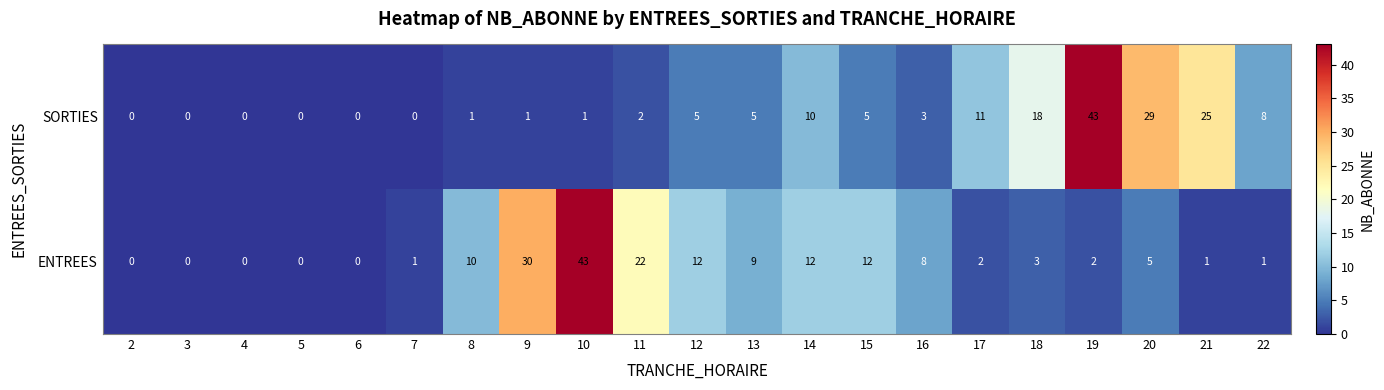

At which category is the sum across all series the highest?

19